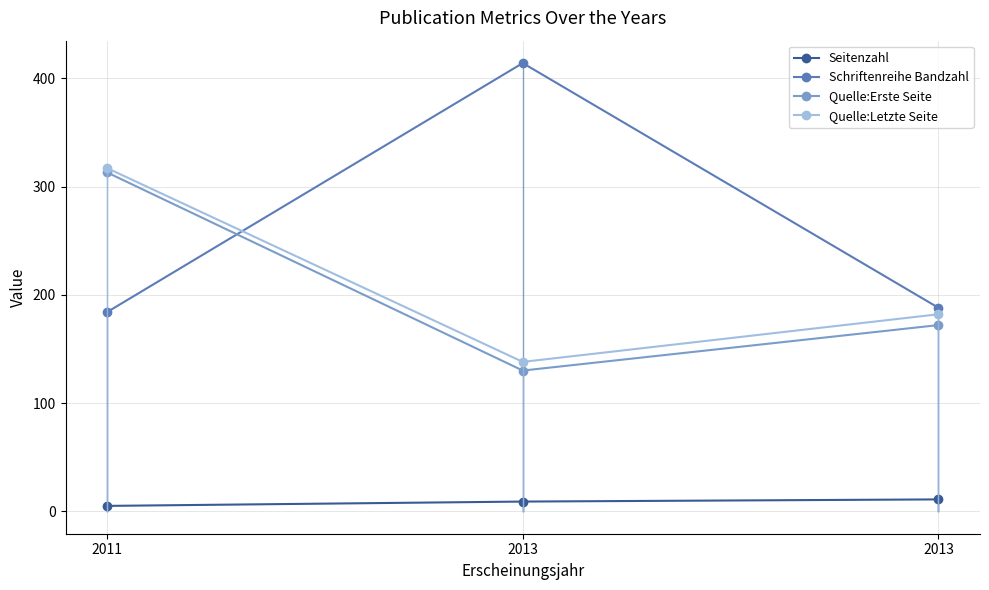

Which series has the largest range (max minus min)?

Schriftenreihe Bandzahl